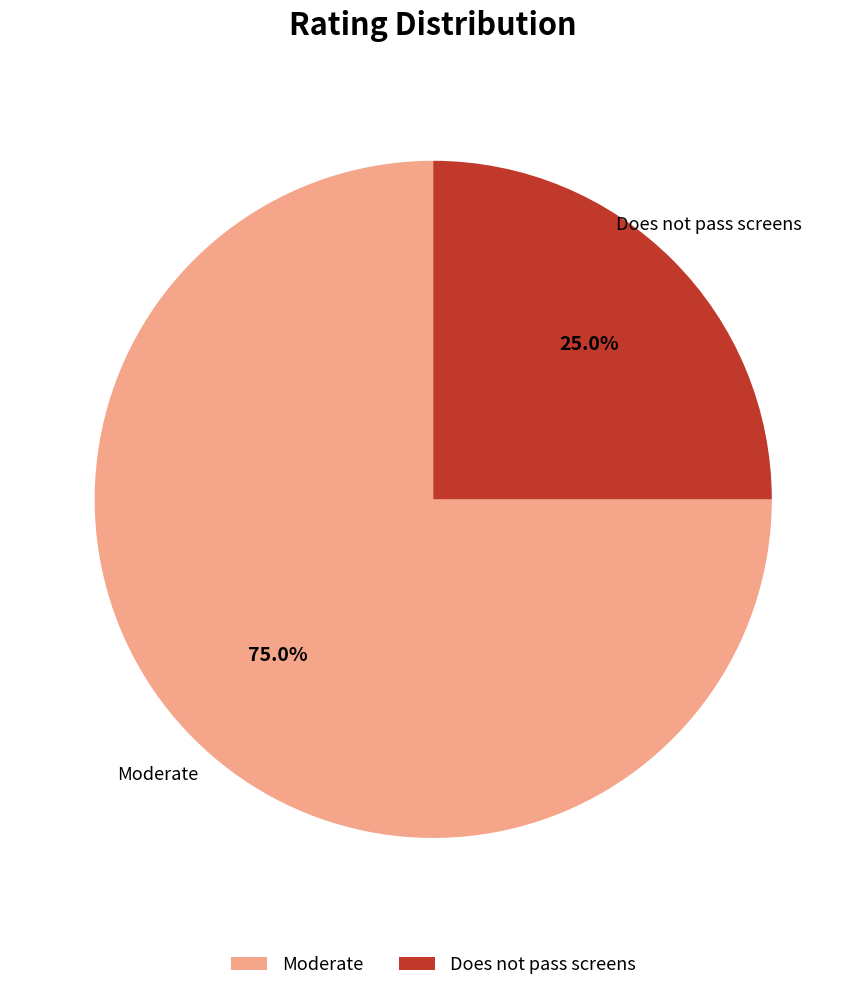

Rank the categories by value from highest to lowest.

Moderate, Does not pass screens